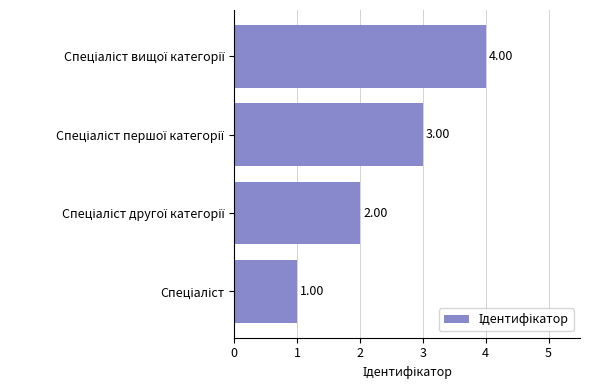

What is the difference between the maximum and minimum values?

3